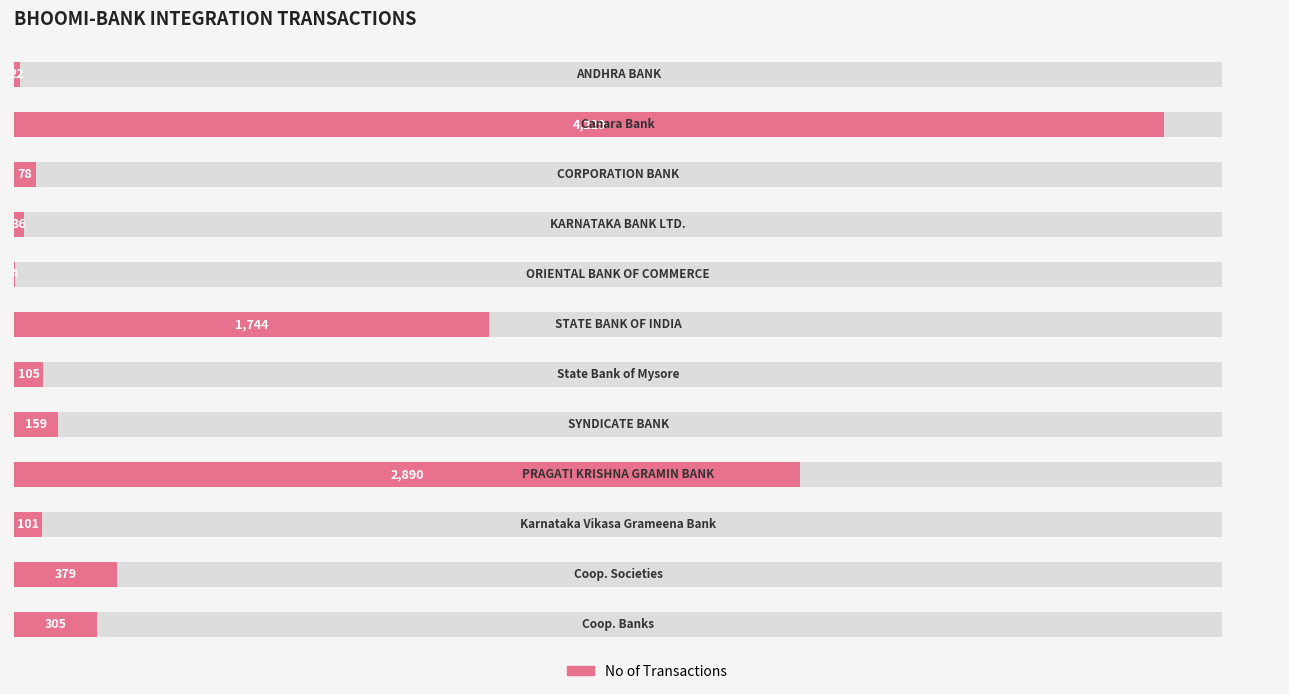

What is the value of the 8th bar from the left?

159